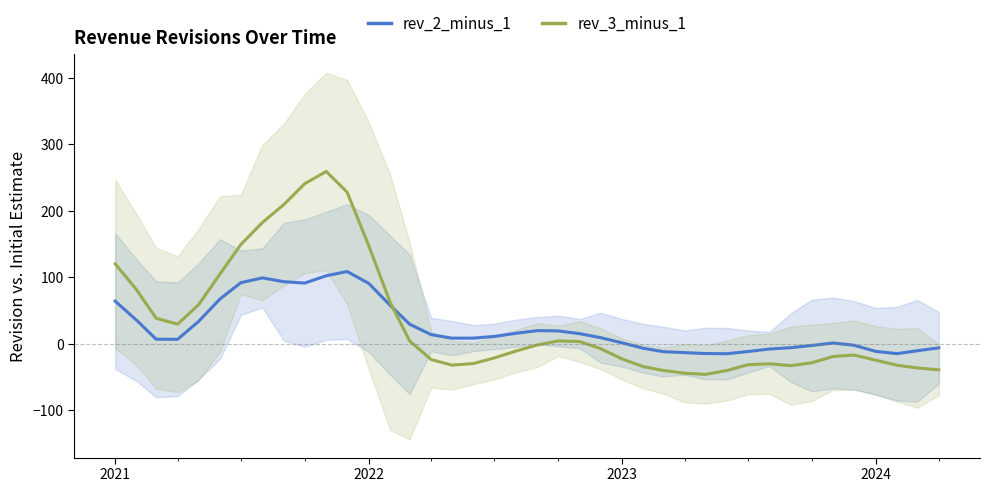

What is the minimum value for rev_2_minus_1?

-14.8